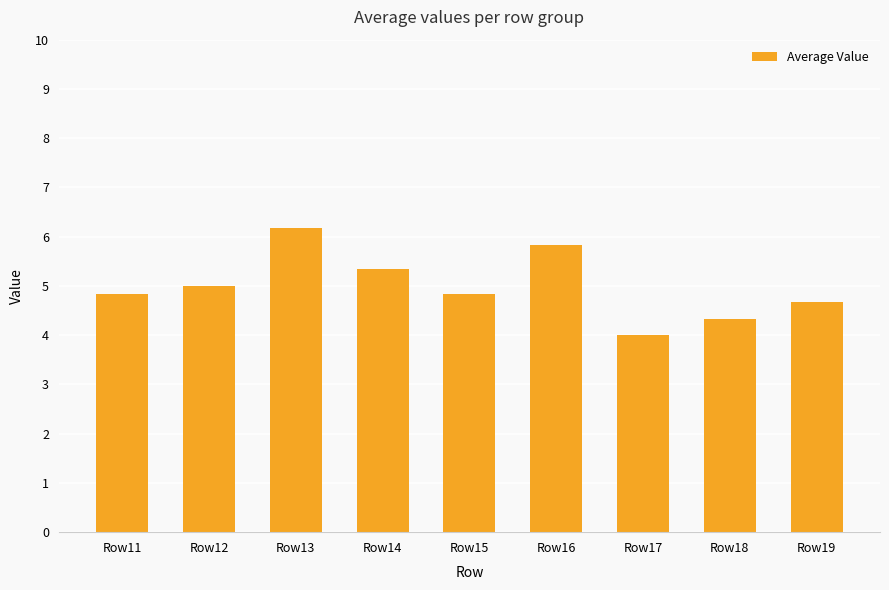

Reading left to right, extract all data points from this chart.

Row11=4.8	Row12=5.0	Row13=6.2	Row14=5.3	Row15=4.8	Row16=5.8	Row17=4.0	Row18=4.3	Row19=4.7